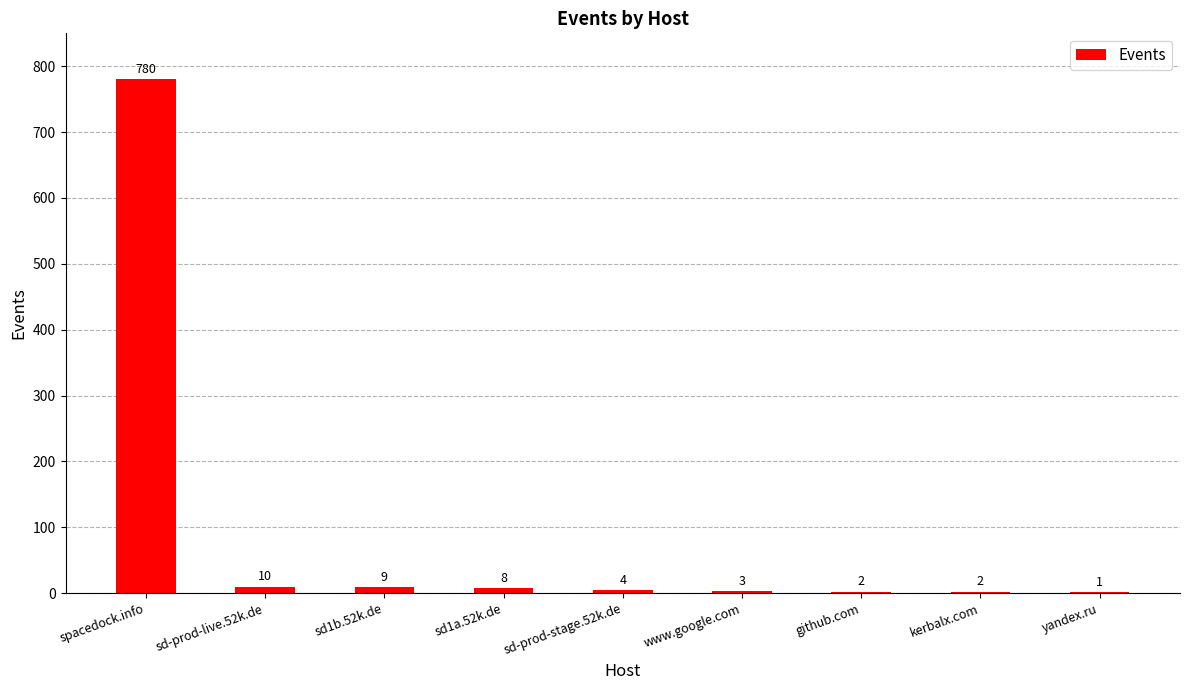

The chart shows a value of 10 at sd-prod-live.52k.de. True or false?

True